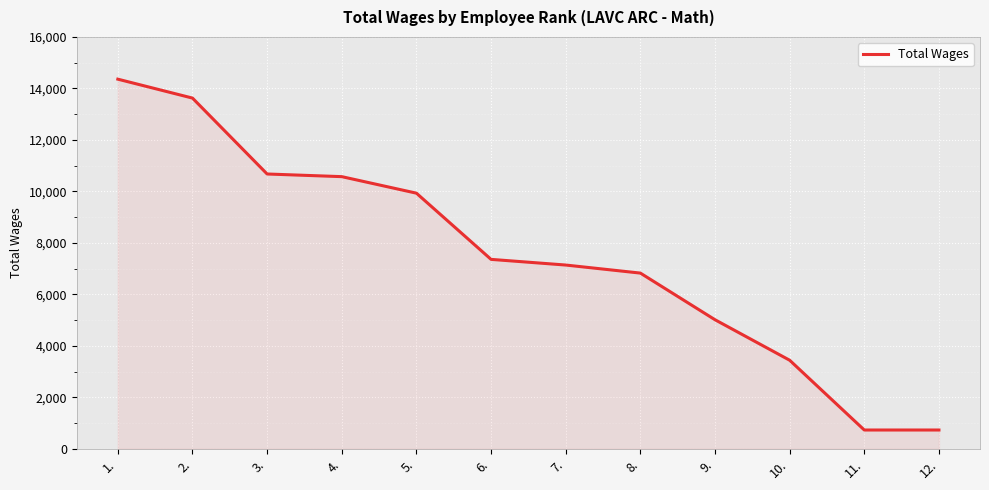

What is the maximum value shown in the chart?

14360